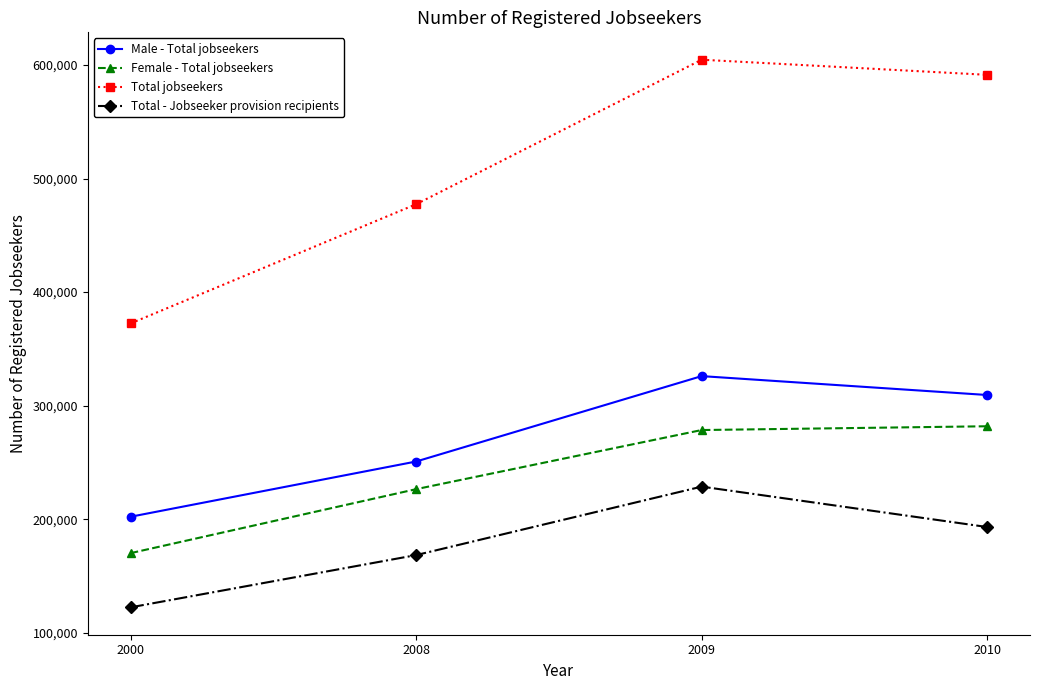

What is the sum of all Male - Total jobseekers values?

1088497